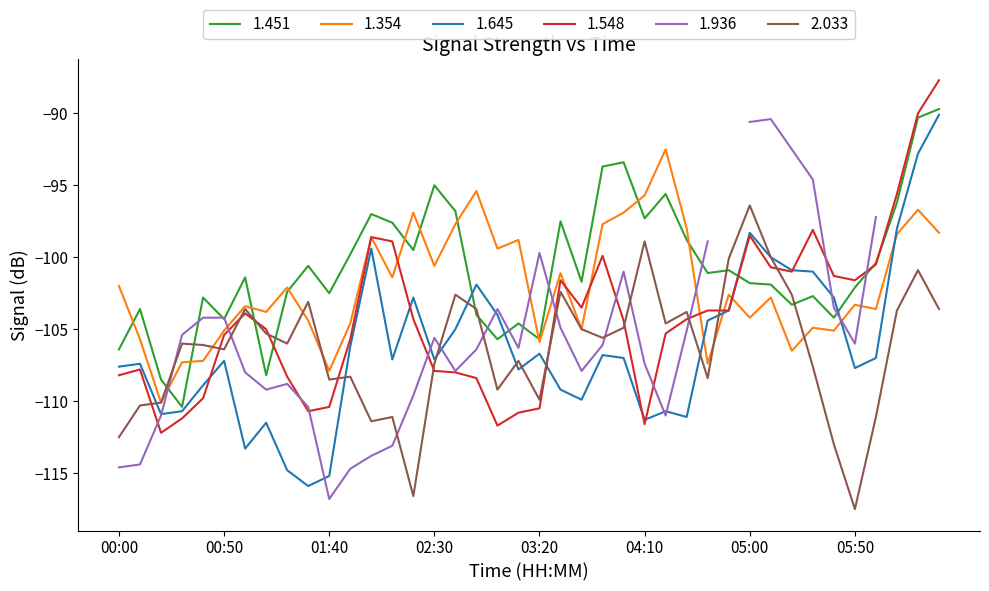

How many data points in 1.451 are less than -101?

22